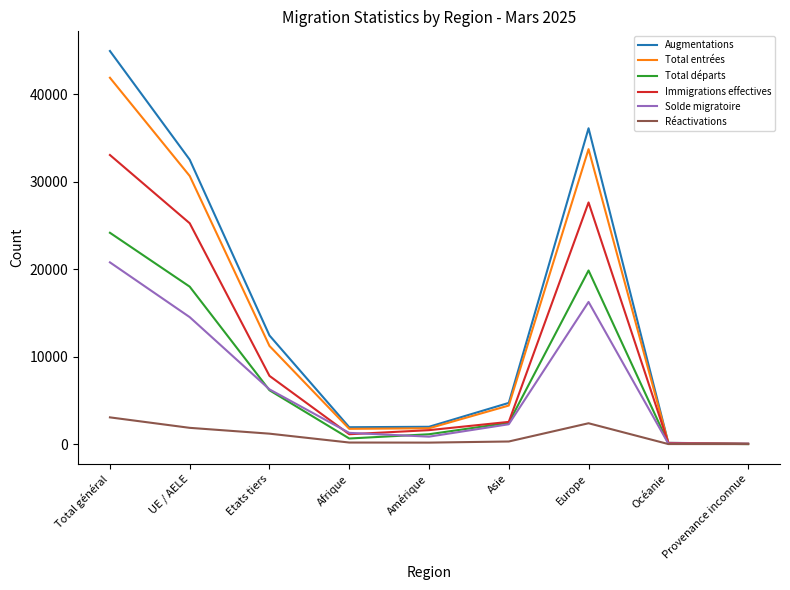

Between Total général and Océanie, which series saw the biggest shift?

Augmentations